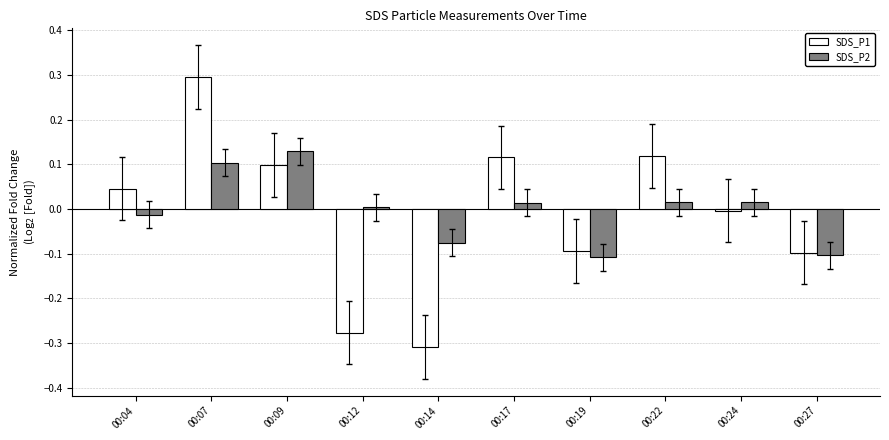

At which category is the sum across all series the highest?

00:07